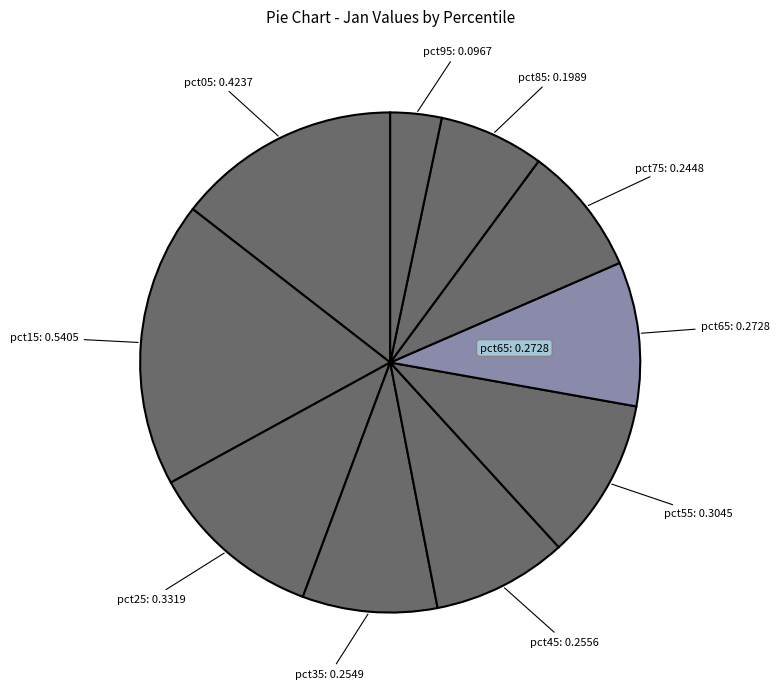

Is there a majority slice in this chart?

No